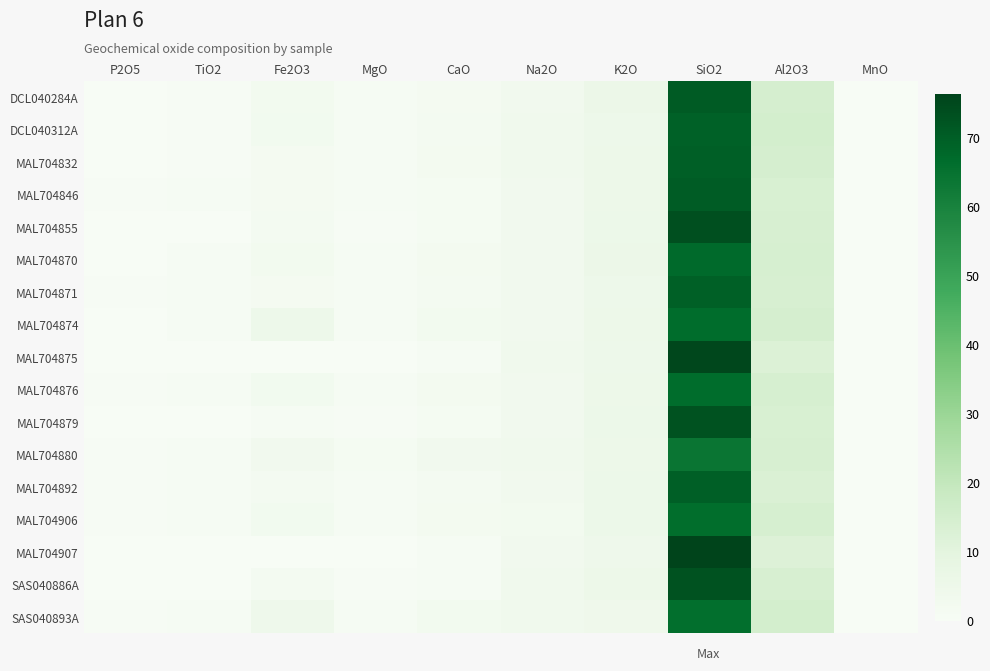

What is the maximum value shown in the chart?

76.3